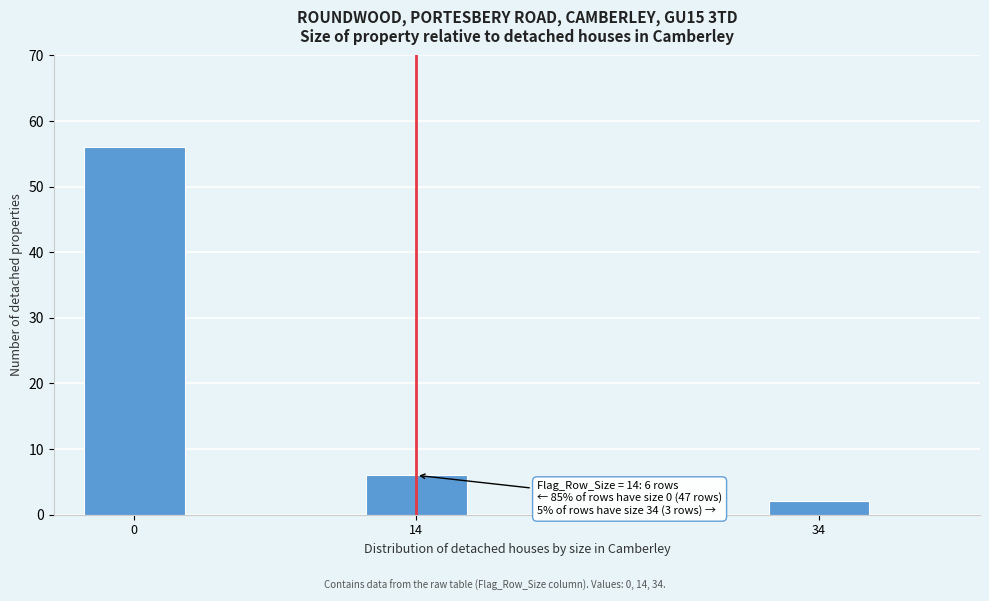

Reading left to right, what are all the values shown in this chart?

56	6	2